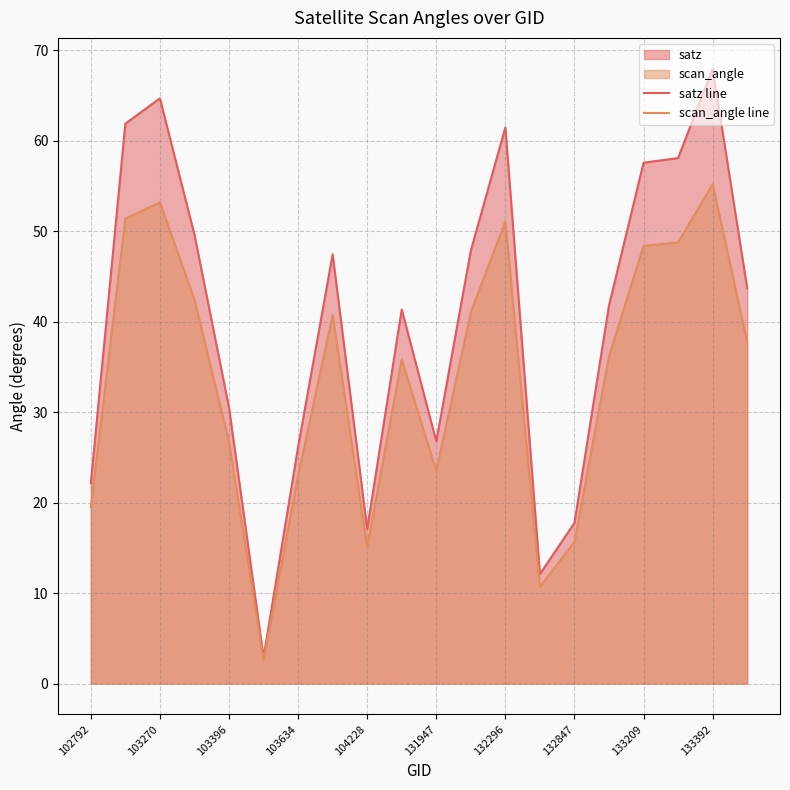

Reading left to right, transcribe all the data shown in this chart.

satz line: 22.2	61.9	64.7	49.6	30.5	2.9	26.2	47.4	17.1	41.4	26.8	47.9	61.5	12.1	17.8	41.8	57.6	58.1	68.0	43.7
scan_angle line: 19.5	51.4	53.2	42.4	26.7	2.6	23.0	40.7	15.1	35.8	23.5	41.0	51.1	10.7	15.7	36.2	48.4	48.8	55.2	37.7